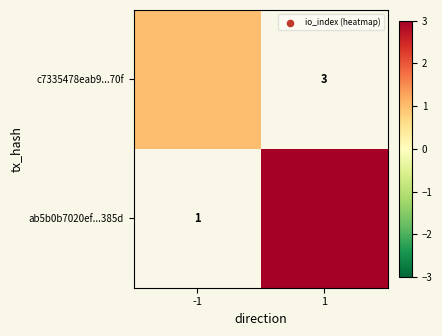

What is the maximum value shown in the chart?

3.0